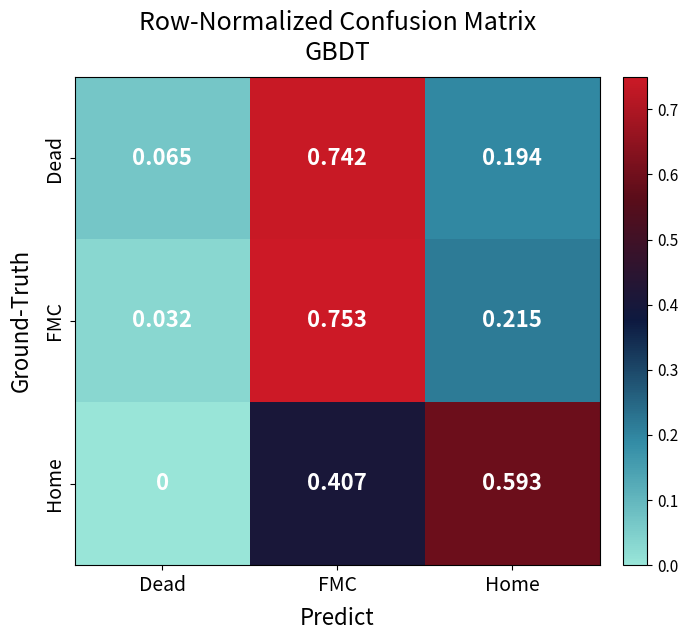

List the series in order of their peak value, lowest first.

Home, Dead, FMC